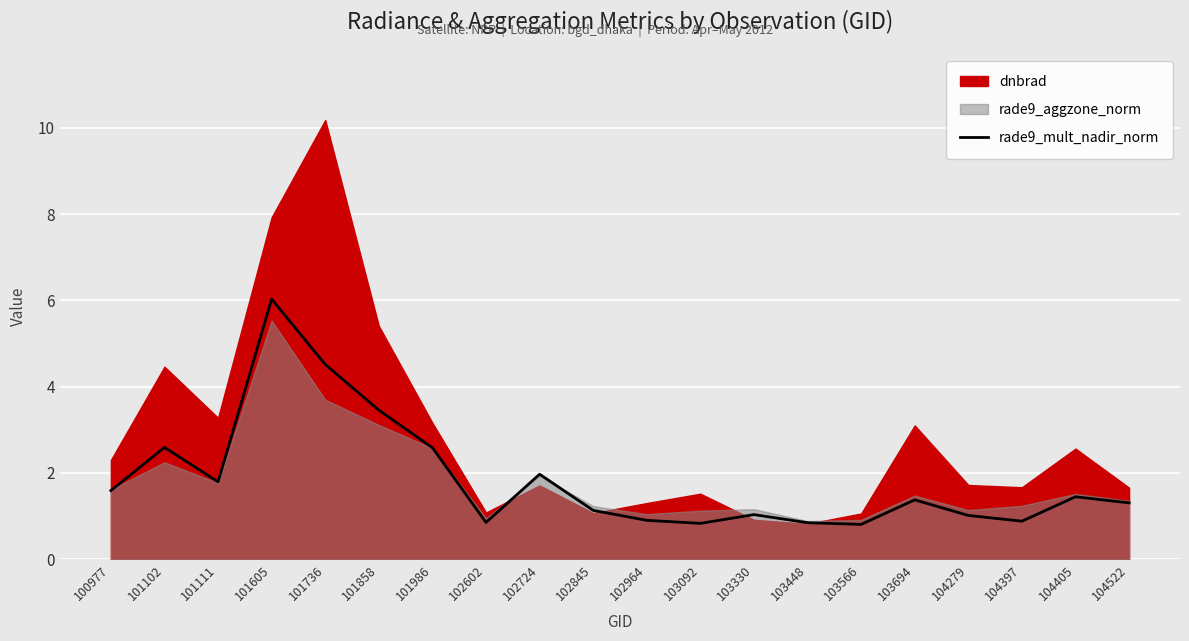

What is the change in value from 102845 to 103566?

-0.3